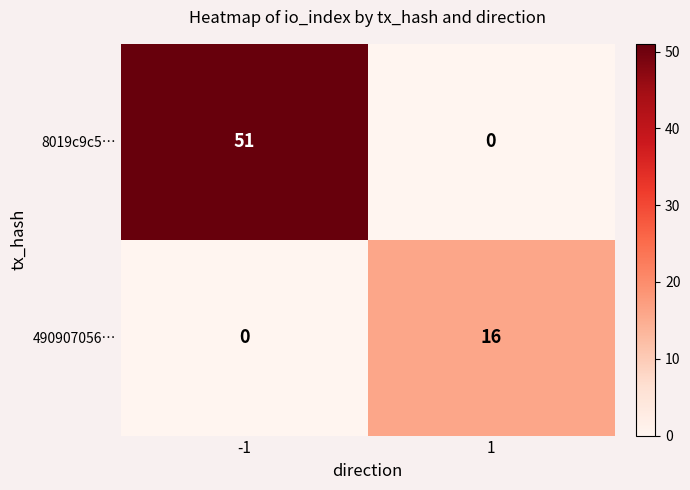

What is the maximum value shown in the chart?

51